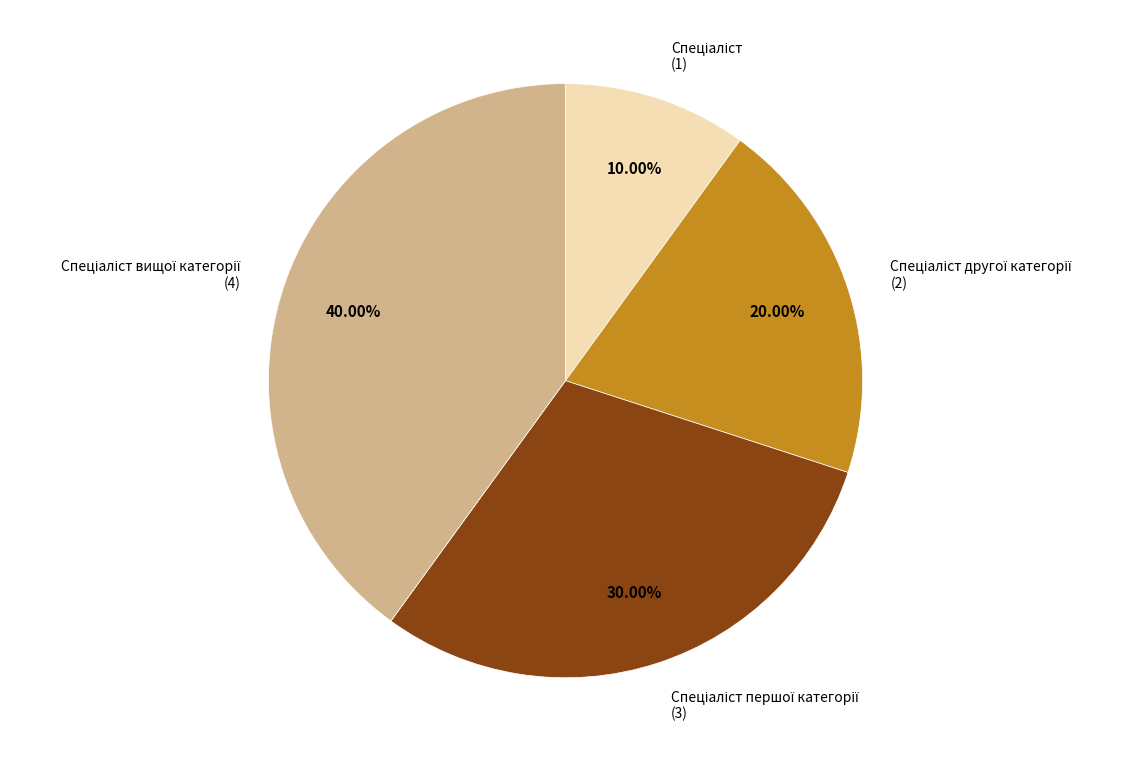

How many segments does this pie chart have?

4